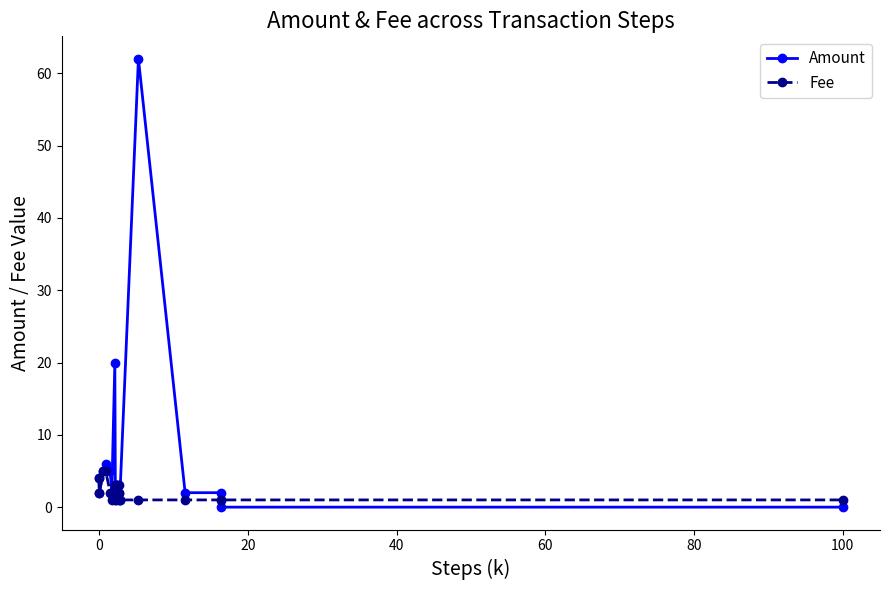

How many categories are shown in the chart?

19